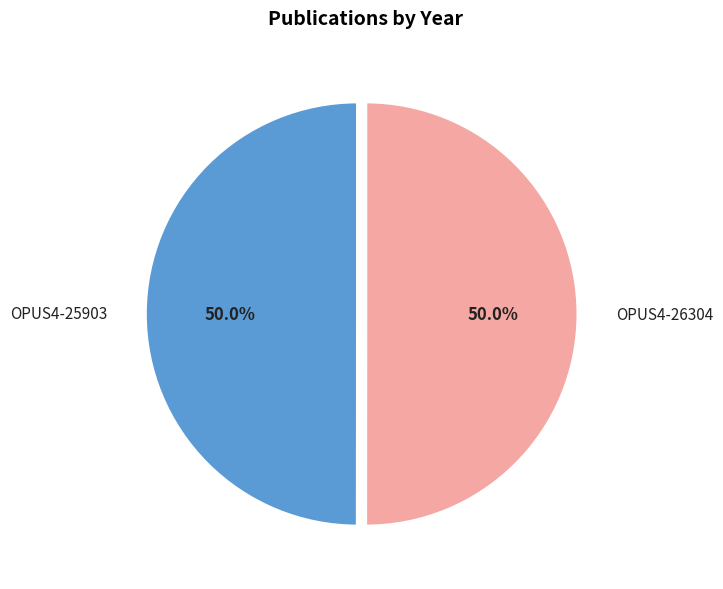

Is it true that OPUS4-25903 is 50% of the pie?

True